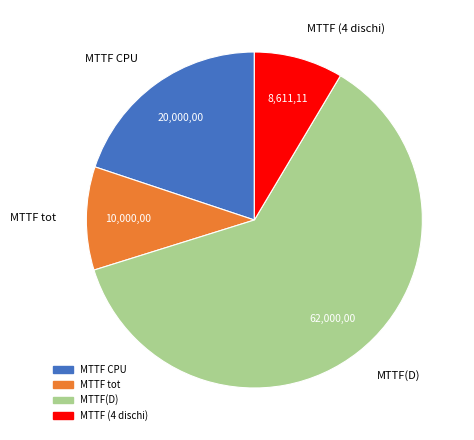

The MTTF (4 dischi) slice represents 1% of the pie. True or false?

False